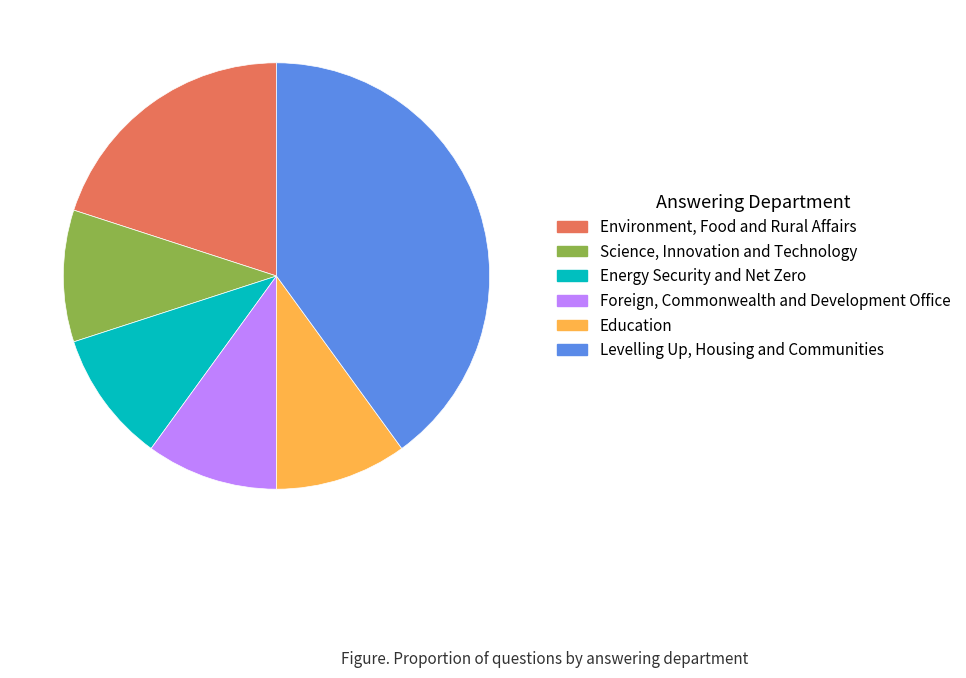

Which slice is the largest?

Levelling Up, Housing and Communities